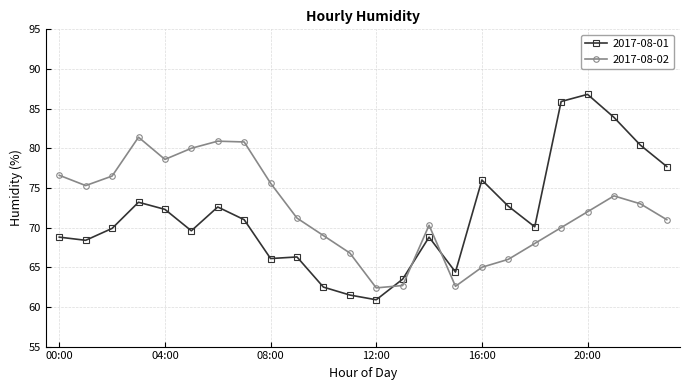

True or false: 2017-08-02 and 2017-08-01 cross at least once.

True